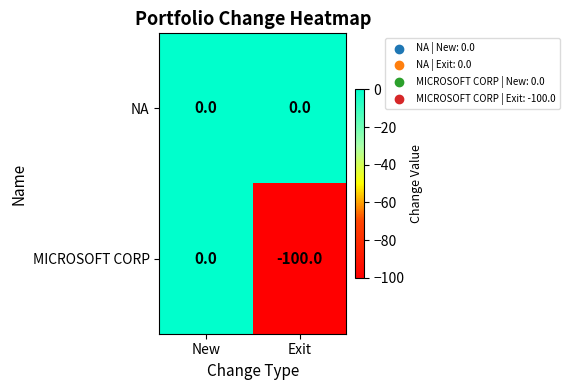

Count the number of data series in this chart.

2